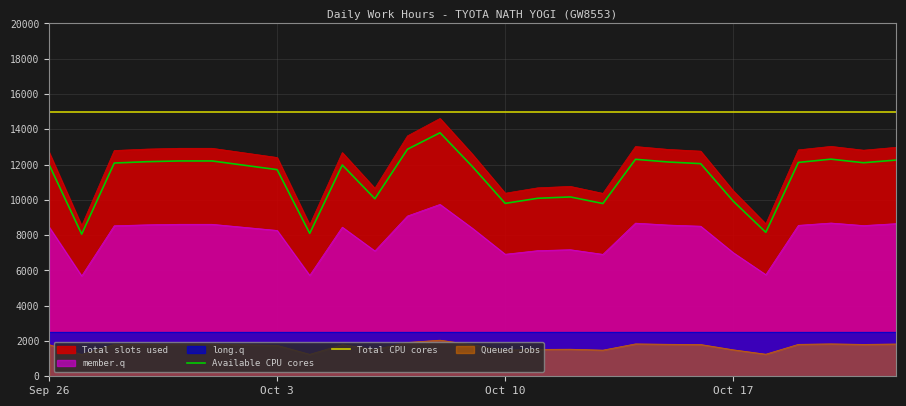

Rank the series at Oct 3 from lowest to highest value.

Available CPU cores, Total CPU cores